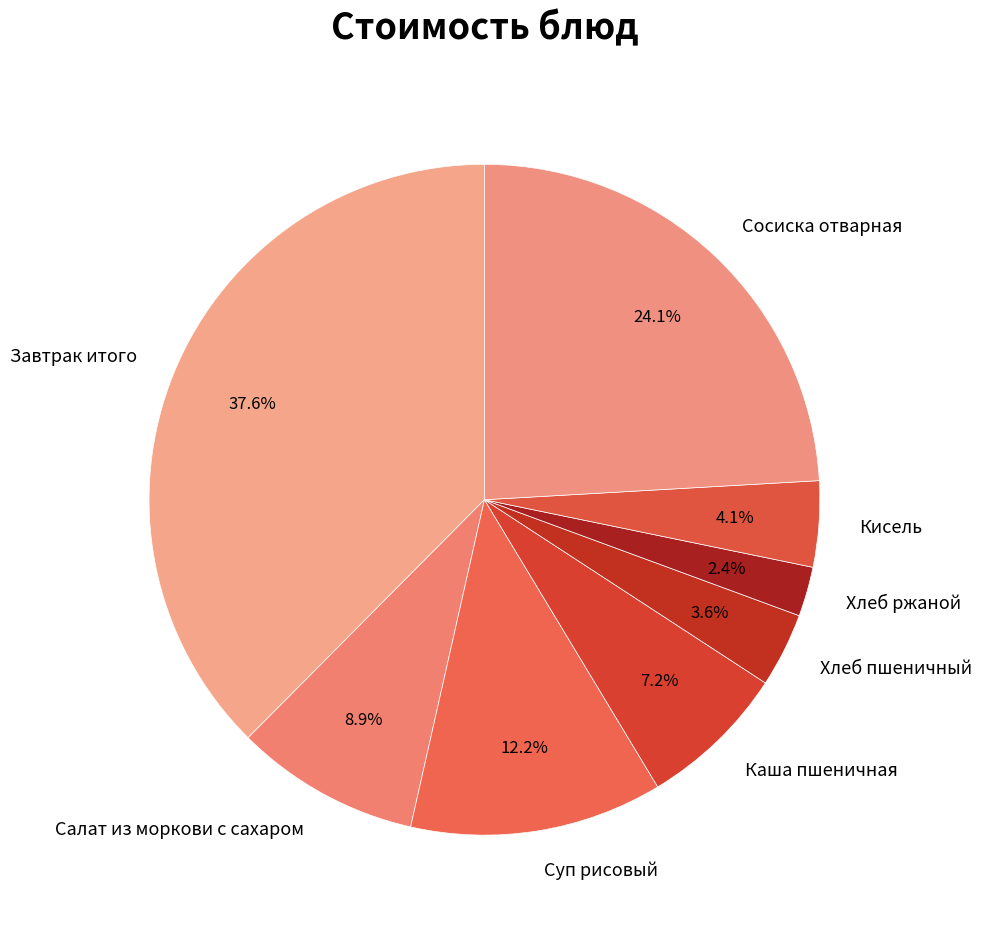

To the nearest percent, what is the difference between the largest and smallest slice percentages?

35%